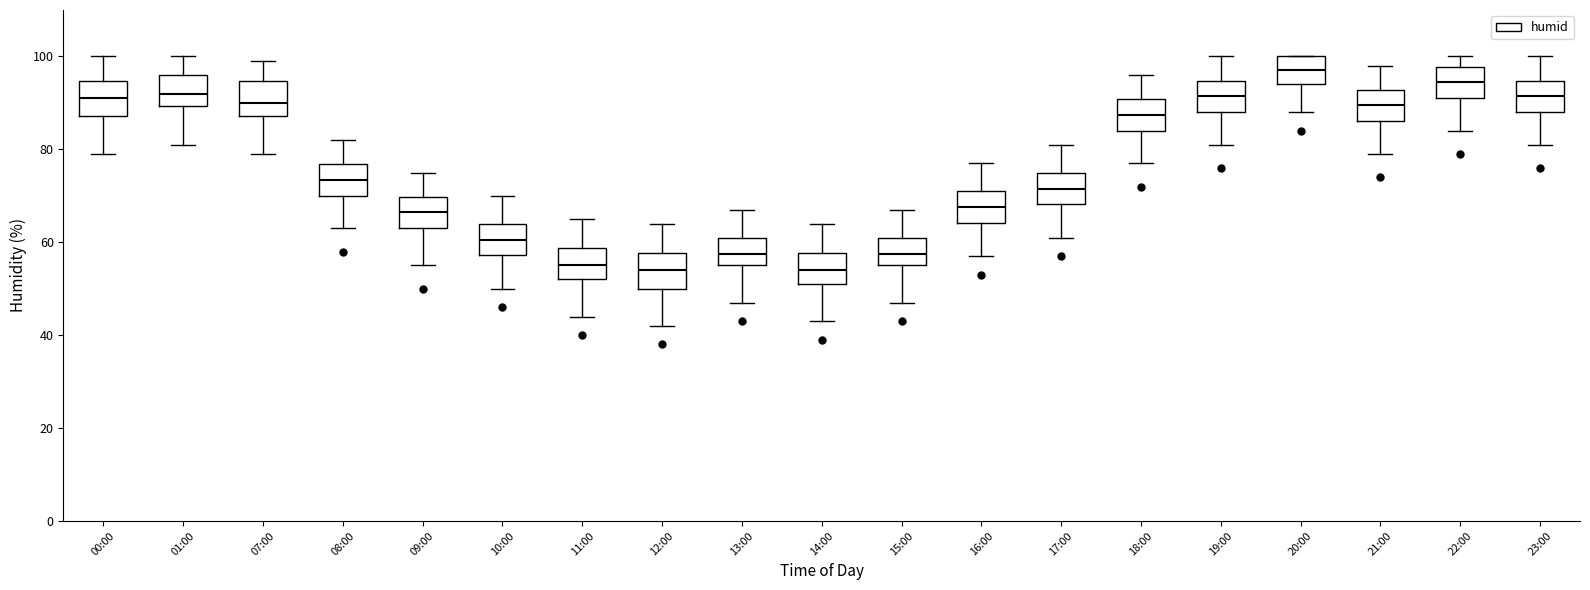

Where is the lower edge of the box for 11:00 on the y-axis? The values are not printed on the chart, so give them approximately, as read against the axis.

52